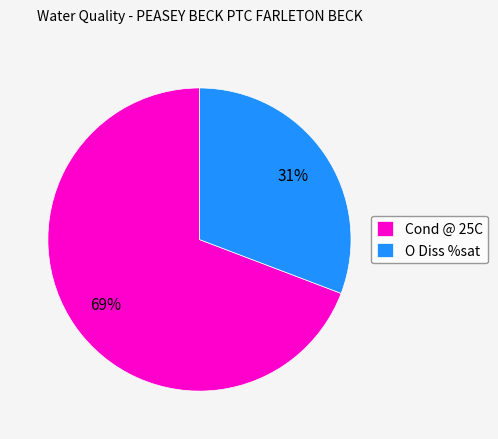

Count the number of slices in the pie.

2